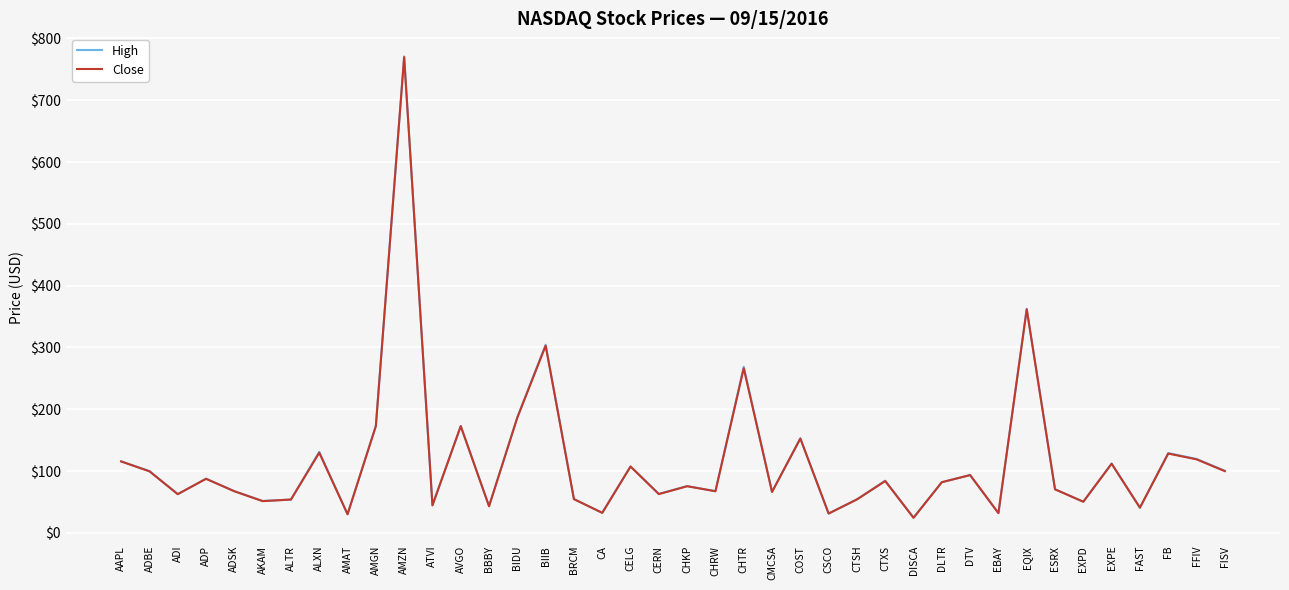

At how many categories does at least one series exceed 179?

5